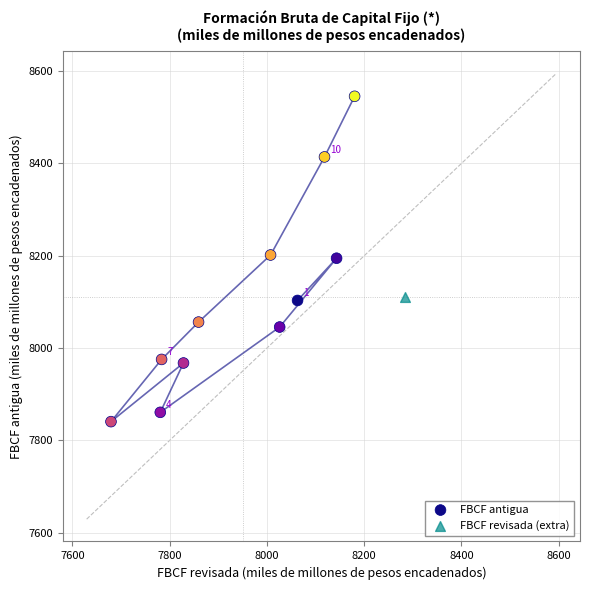

What are all the series names shown in the legend?

FBCF antigua, FBCF revisada (extra)